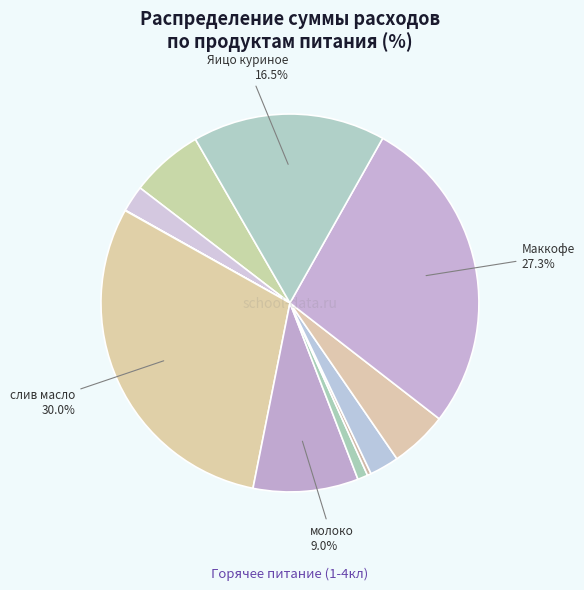

How many segments does this pie chart have?

11